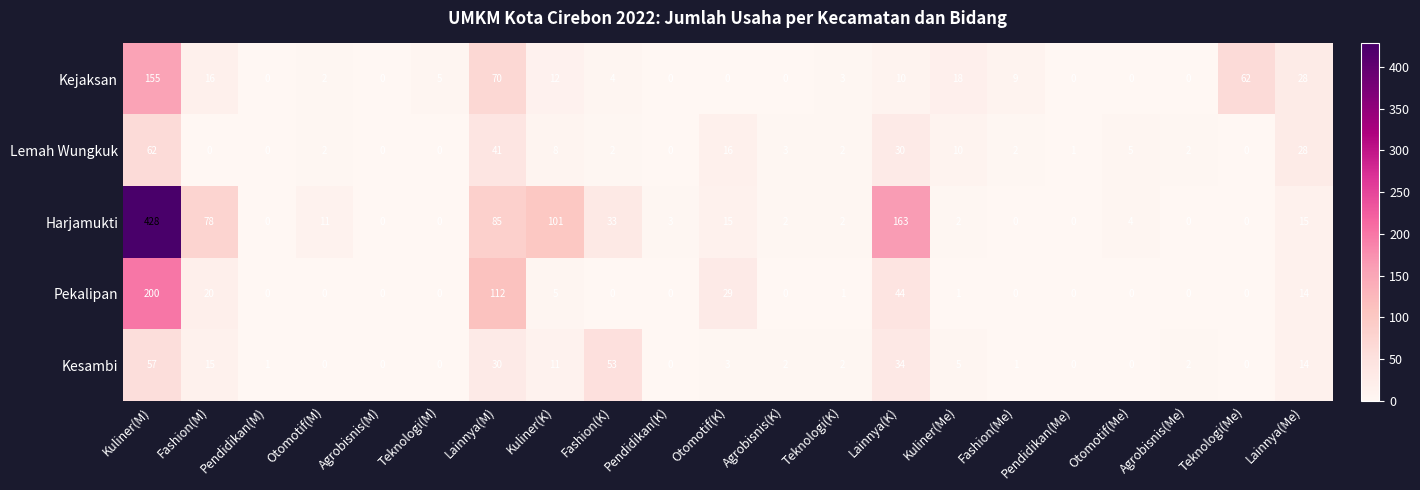

At how many categories does at least one series exceed 144?

2